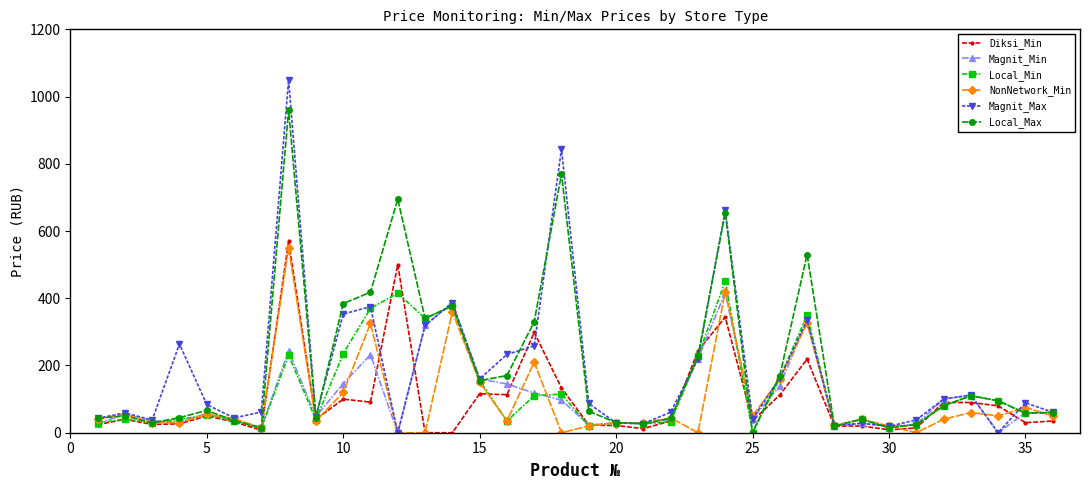

True or false: Magnit_Max has more than 0 points higher than both neighbors.

True